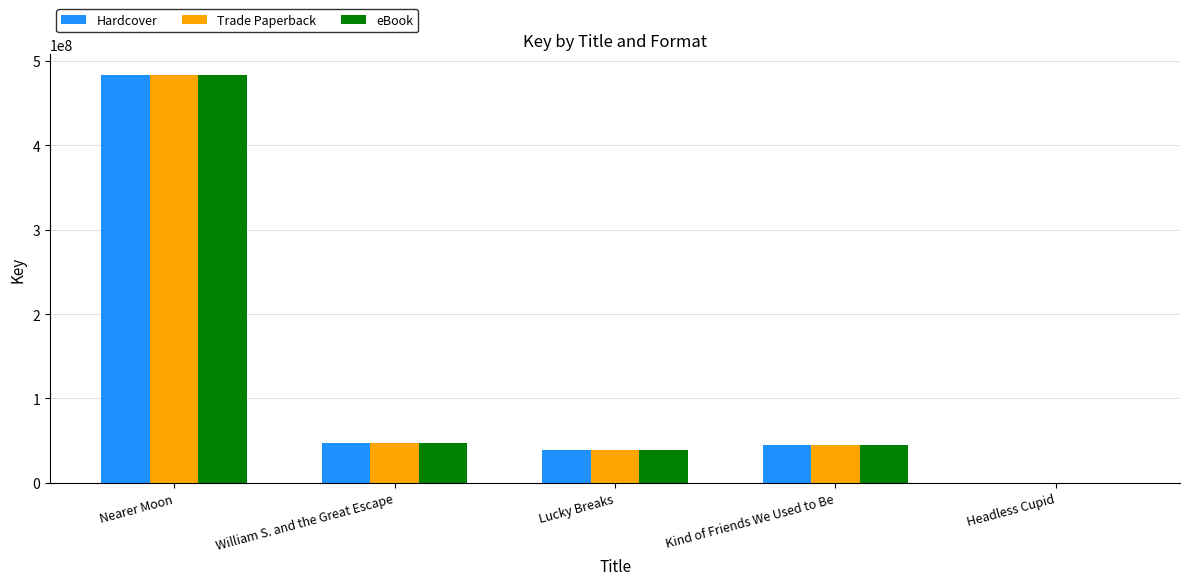

Where is Hardcover nearest to the value 242015868?

William S. and the Great Escape